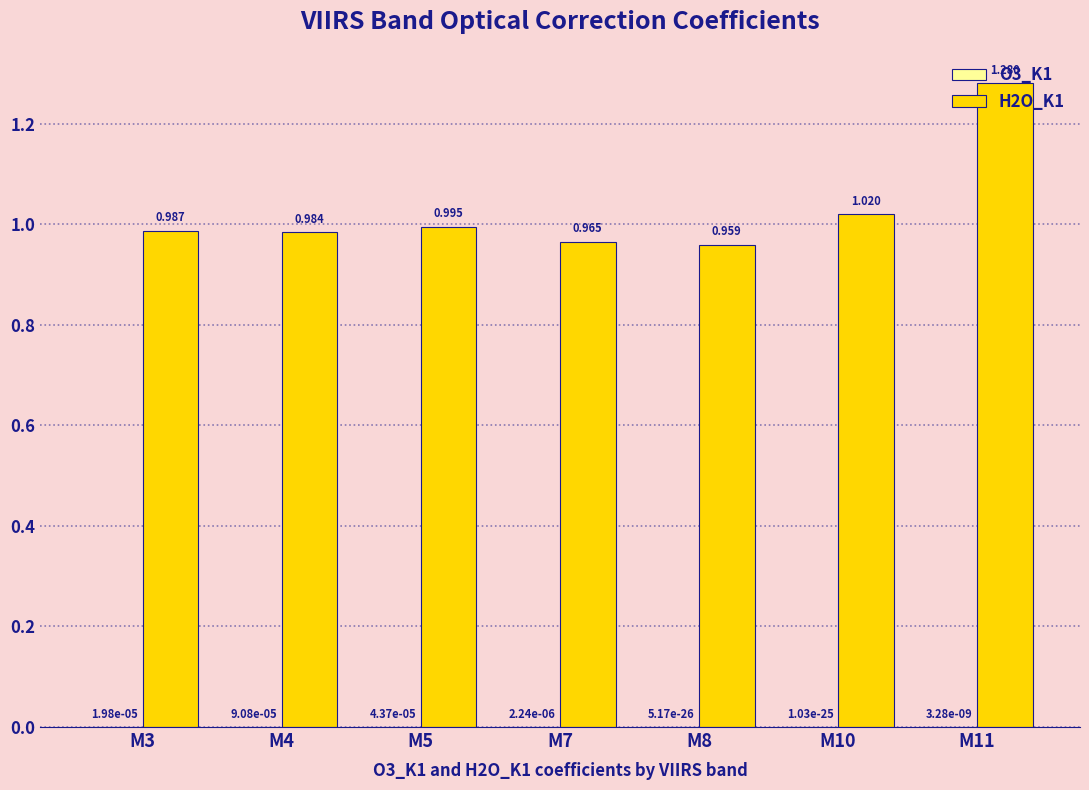

How many distinct data groups are displayed?

2